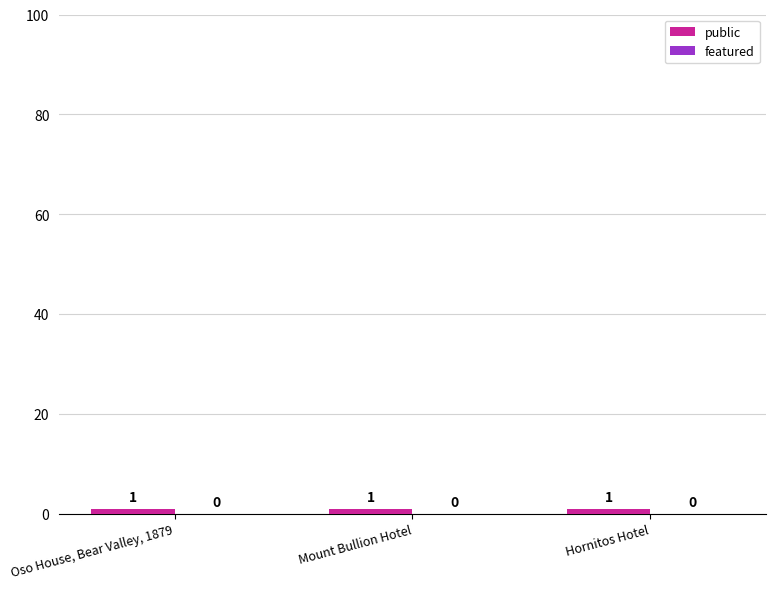

Which series has the largest total across all categories?

public